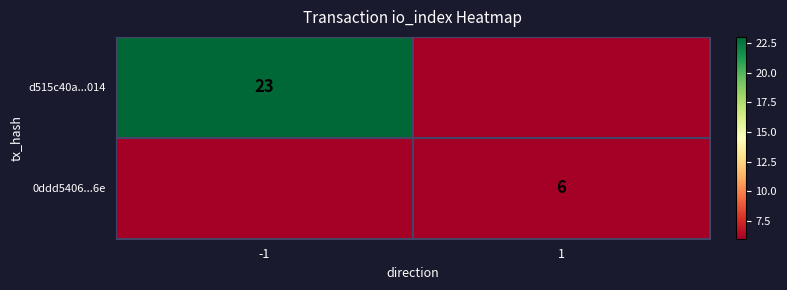

Is the value of 0ddd5406...6e at 1 greater than the value of d515c40a...014 at -1?

No